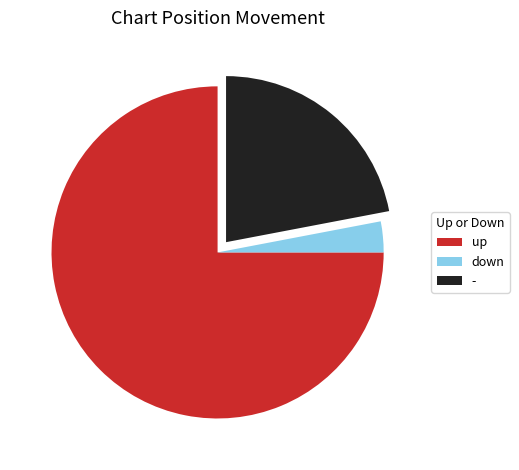

The down slice represents 3% of the pie. True or false?

True